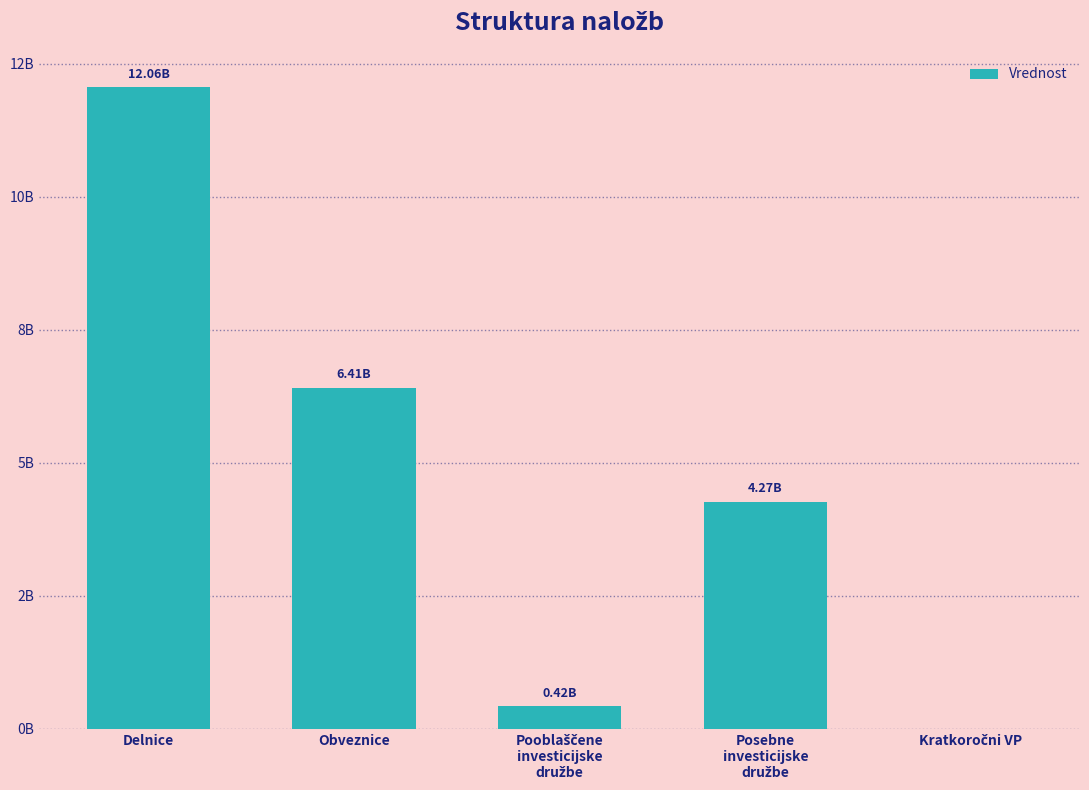

How many bars are there in total?

5